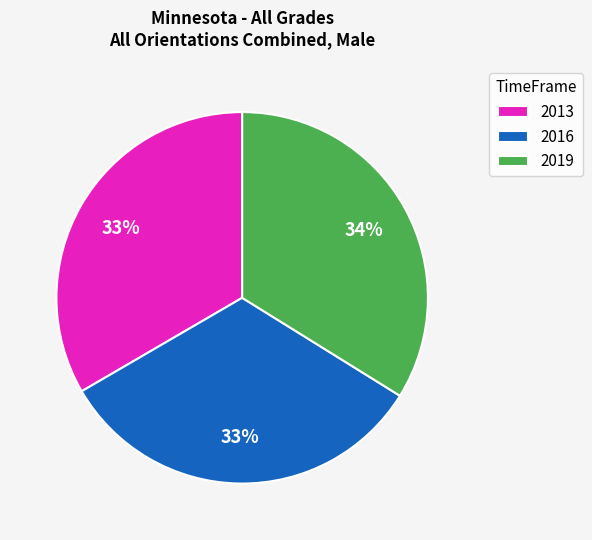

Approximately how many times larger is the value at 2016 compared to 2019?

1.0